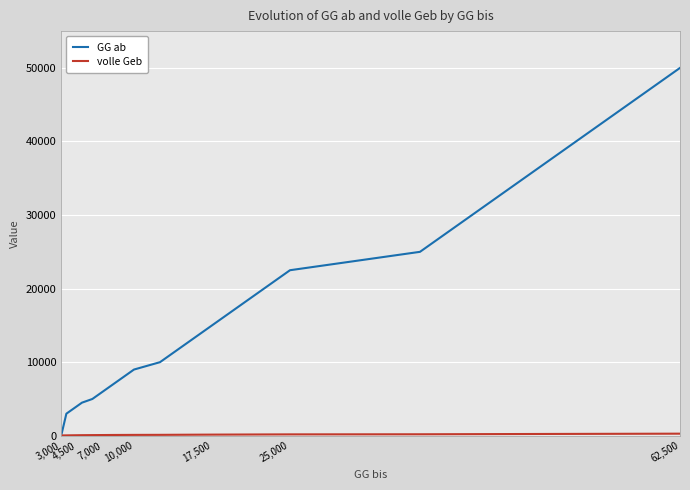

Which series has the largest range (max minus min)?

GG ab